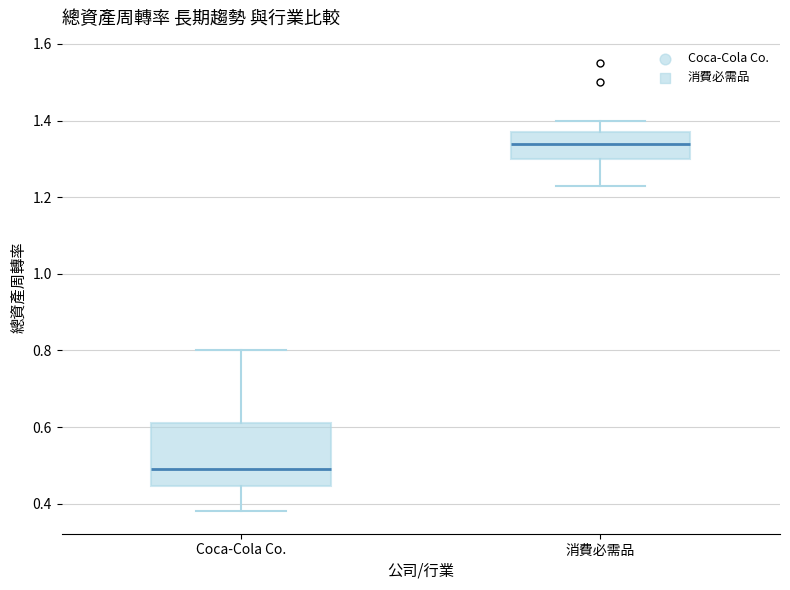

Reading left to right, transcribe this box plot: for each box, give where its median line is, the range the box spans, and where its two whiskers end, as read against the y-axis. The values are not printed on the chart, so give them approximately, as read against the axis.

Coca-Cola Co.: median 0.50, box 0.44 to 0.62, whiskers 0.38 to 0.80
消費必需品: median 1.34, box 1.30 to 1.38, whiskers 1.24 to 1.40